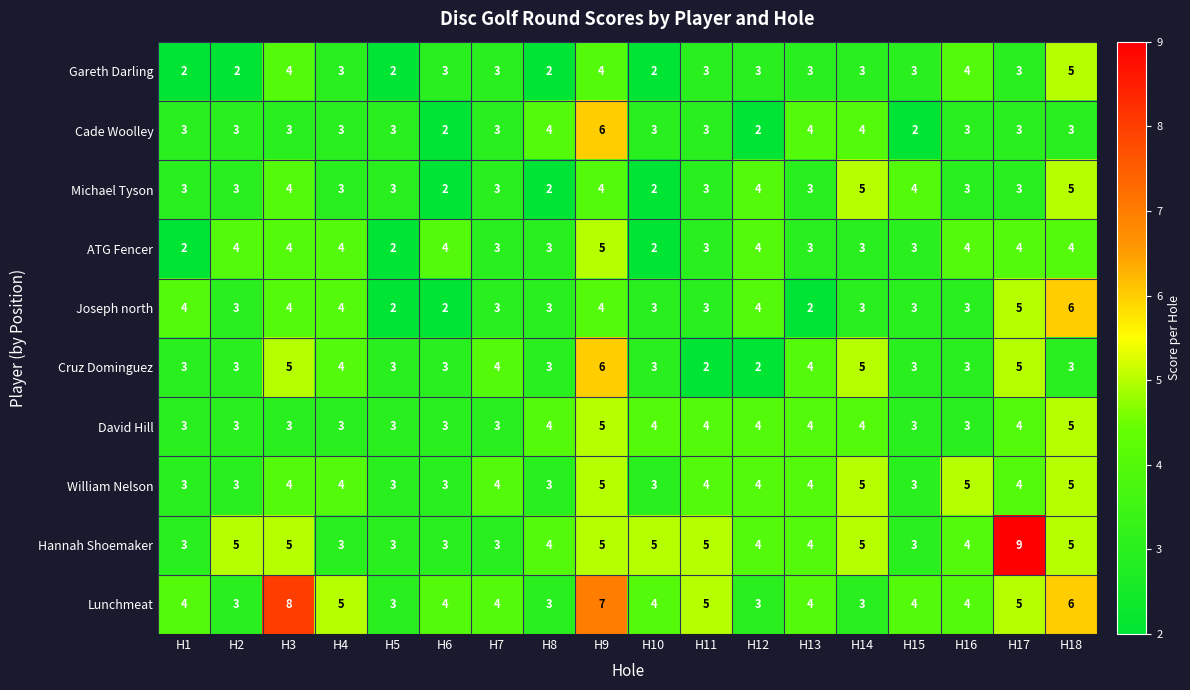

The Lunchmeat series shows 1 at H8. True or false?

False